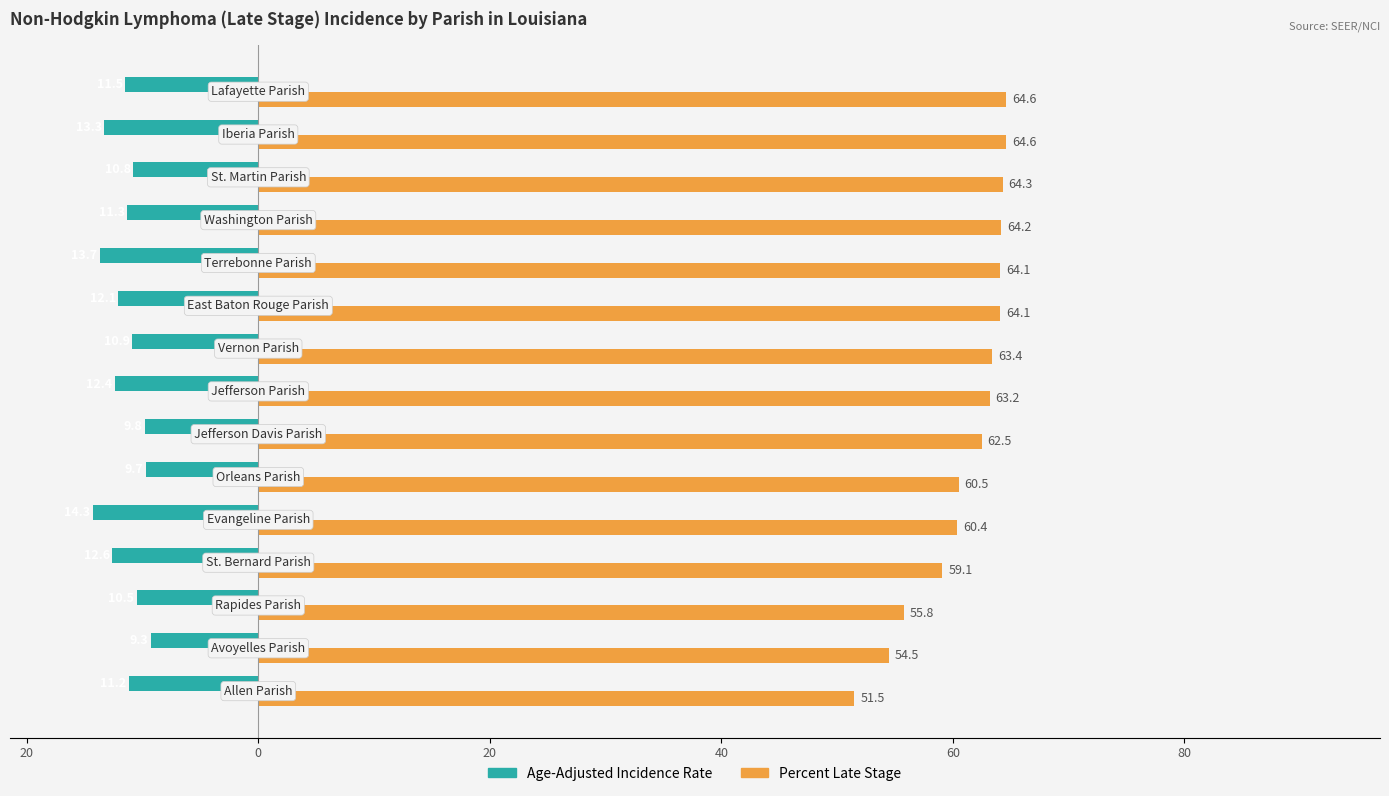

Are the bars horizontal?

Yes